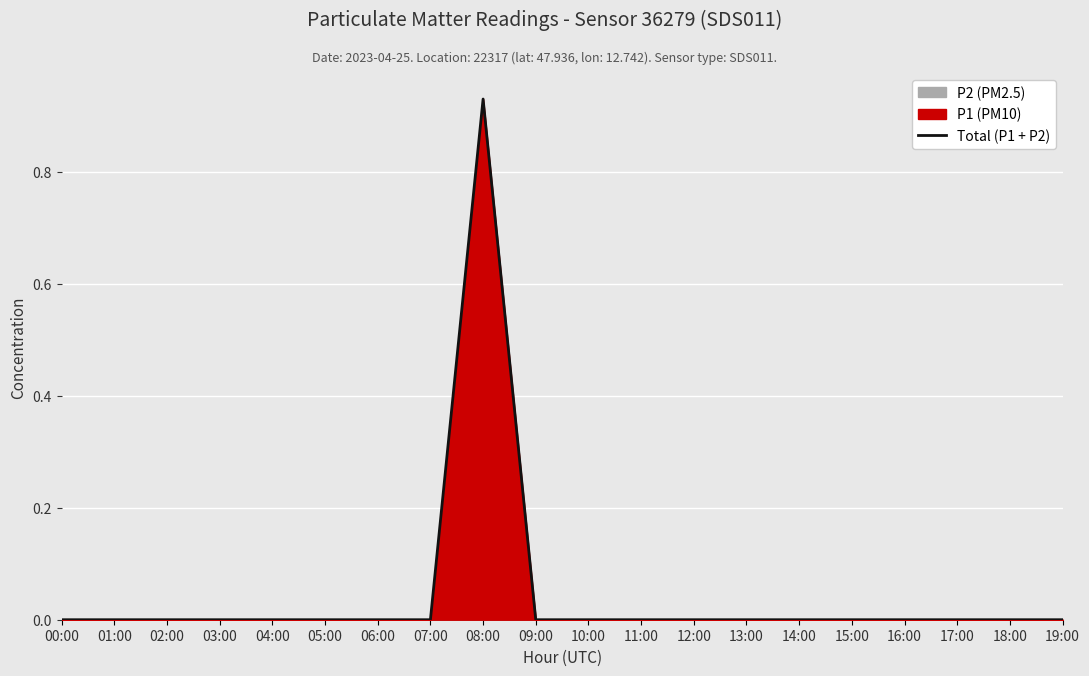

Which has a higher value, 15:00 or 16:00?

15:00